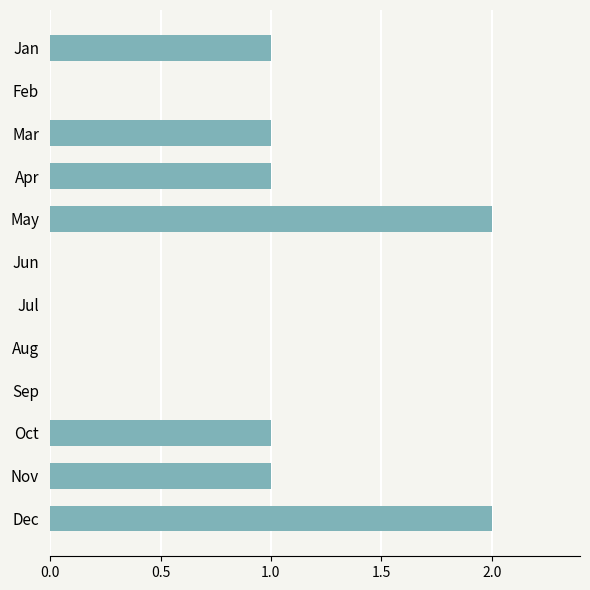

The chart shows a value of 1 at Mar. True or false?

True